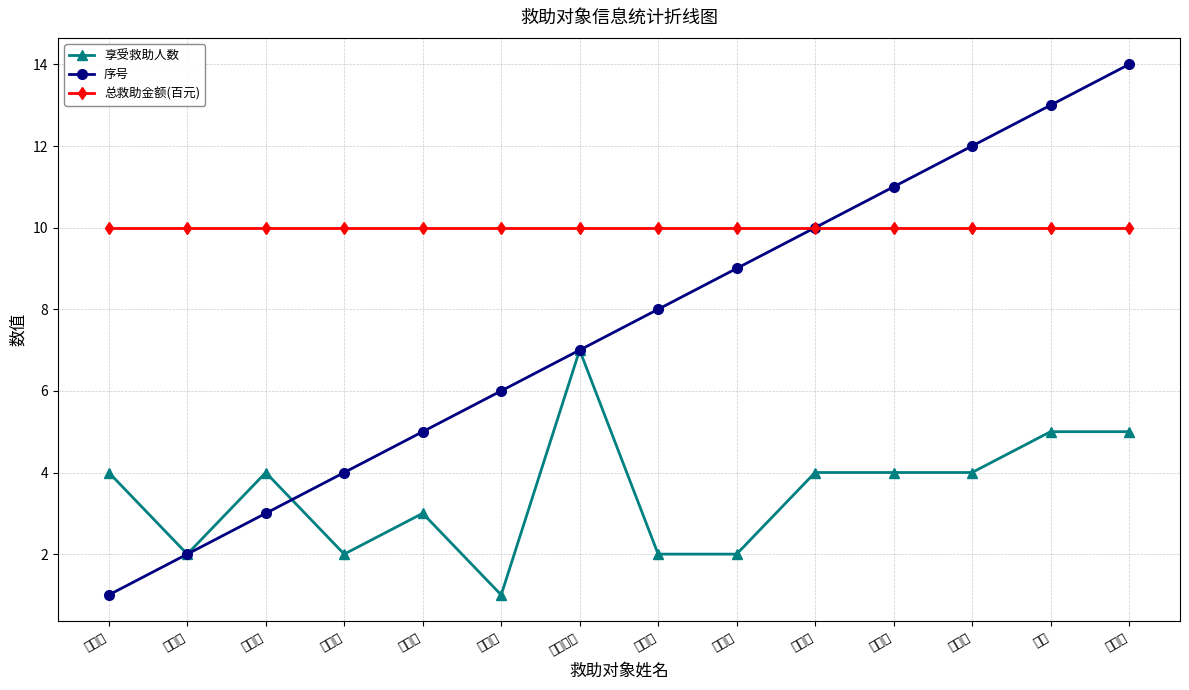

What is the smallest value displayed?

1